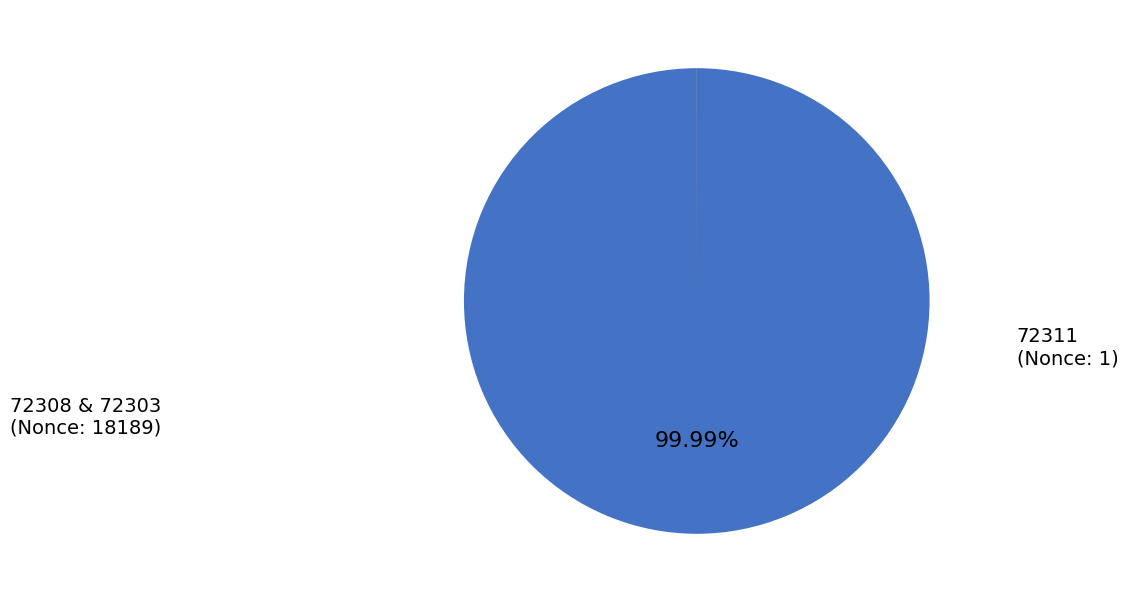

Is there a majority slice in this chart?

Yes